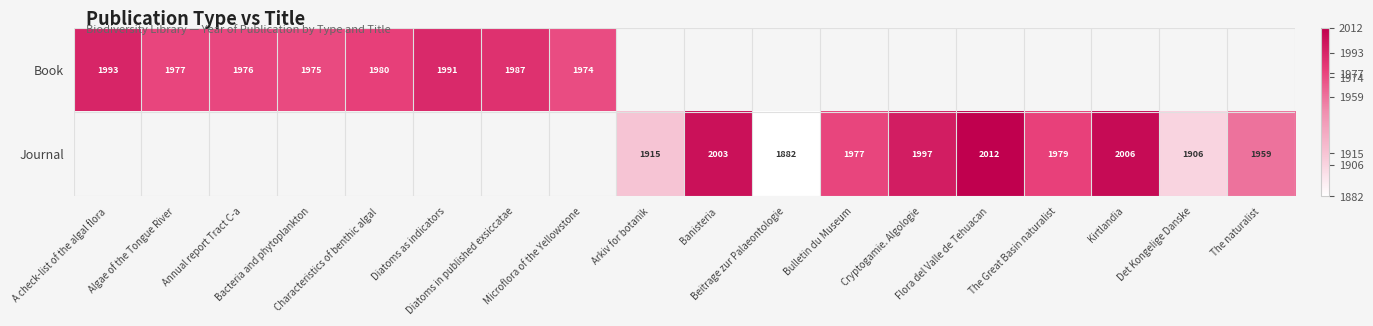

Rank the series by their average value, from highest to lowest.

Book, Journal